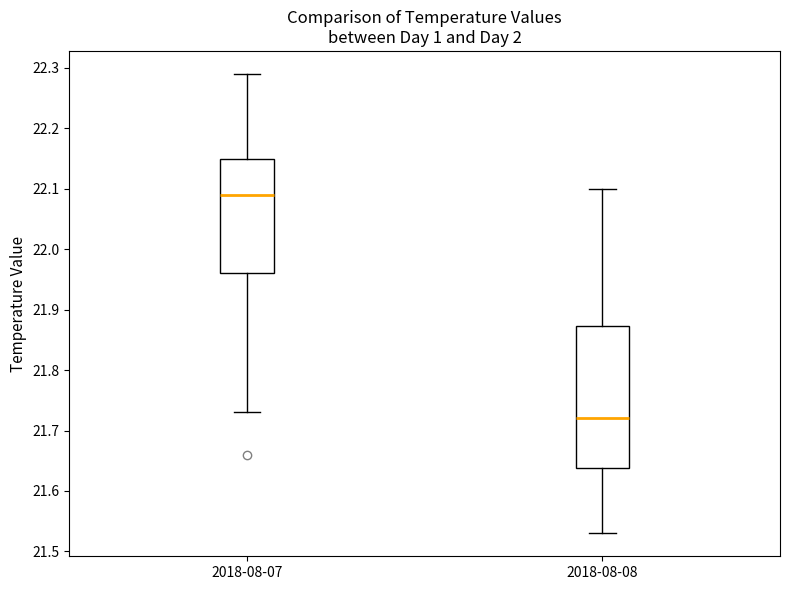

Which box's median line is the lowest?

2018-08-08